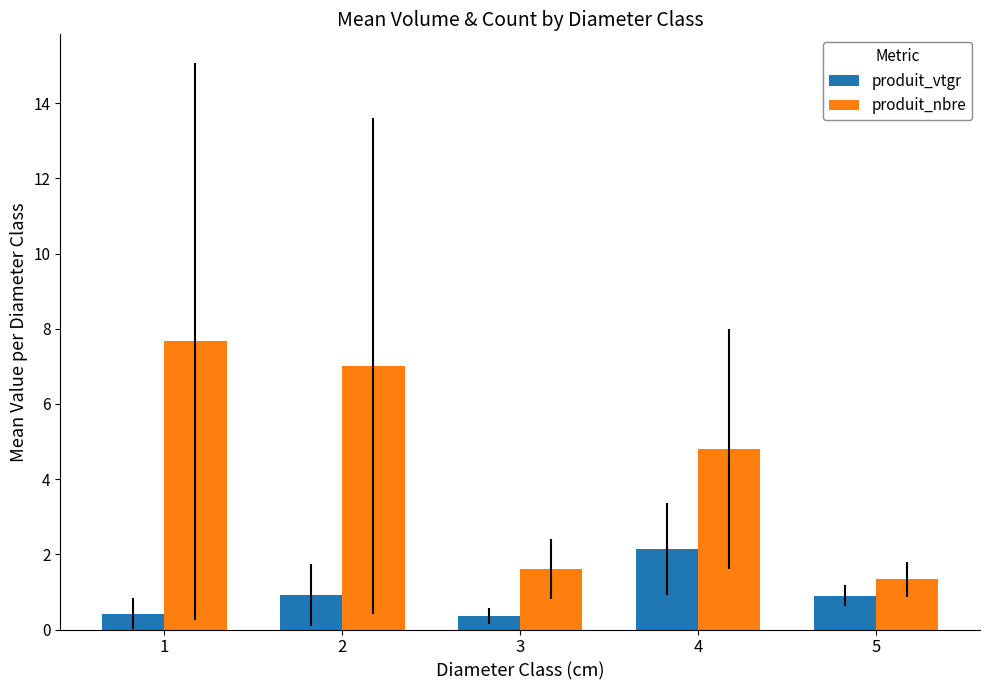

Is the value of produit_nbre at 4 greater than the value of produit_vtgr at 3?

Yes